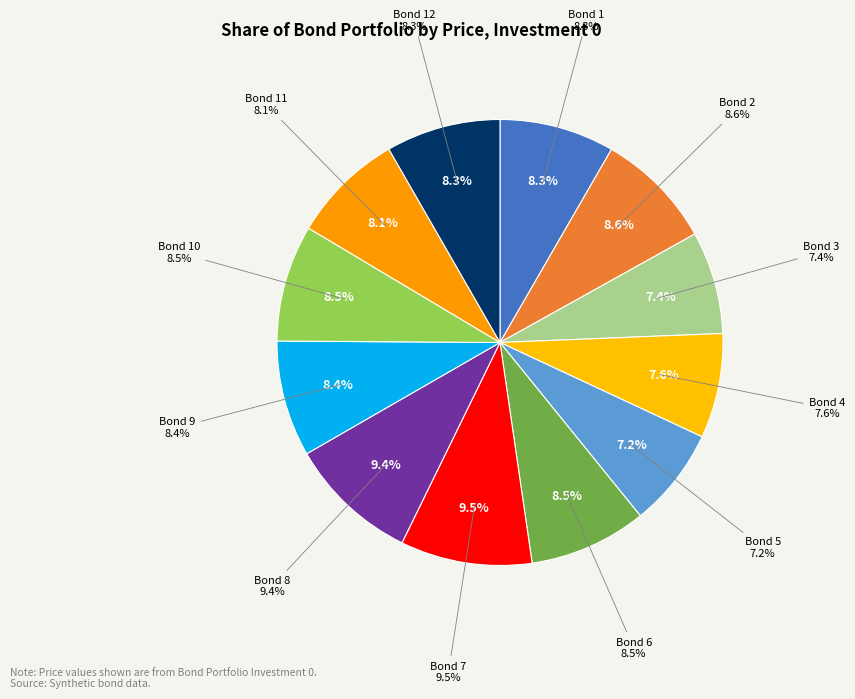

Is there any slice that represents more than half of the pie?

No